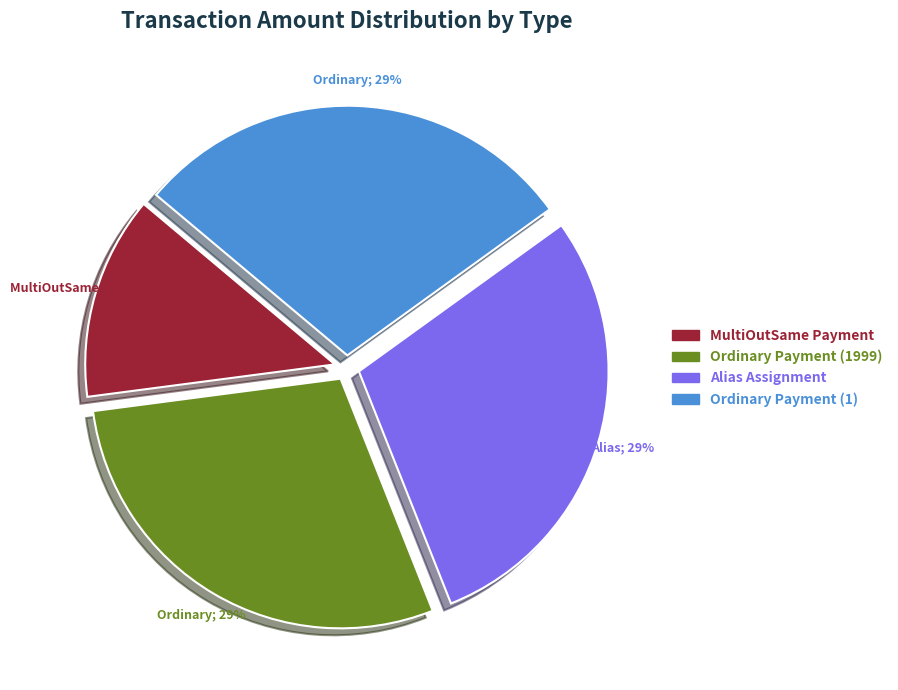

How many slices are in this pie chart?

4